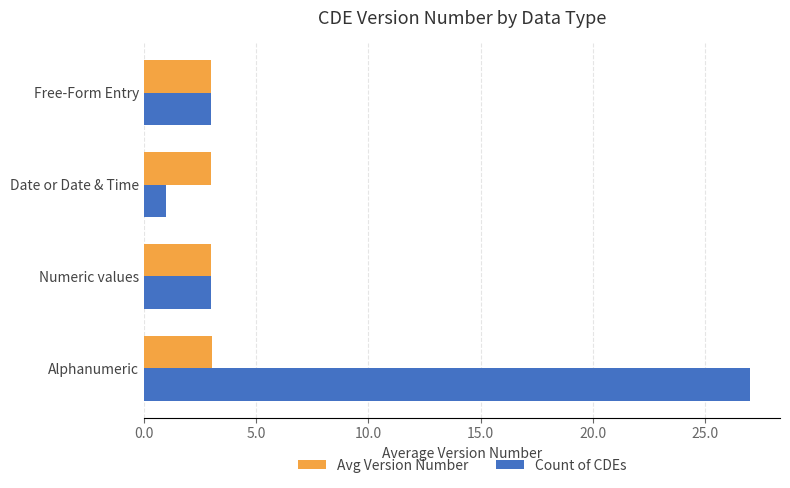

What is the average value of the Avg Version Number series?

3.0